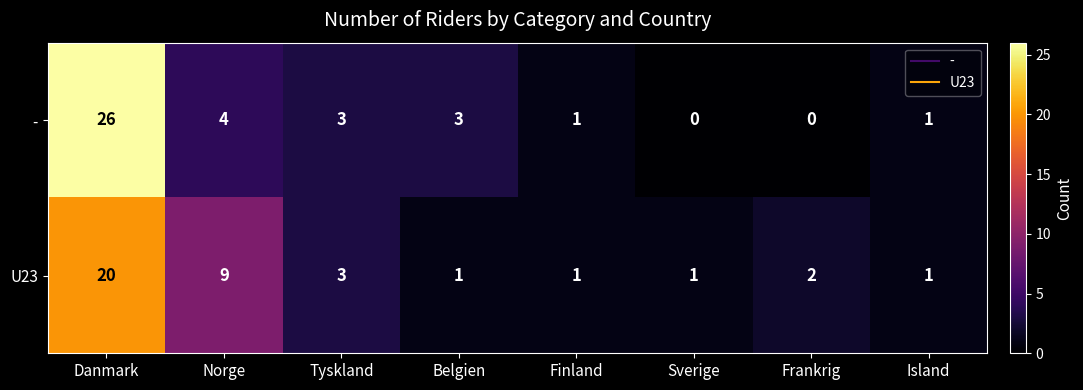

Which category has the highest value in the U23 series?

Danmark